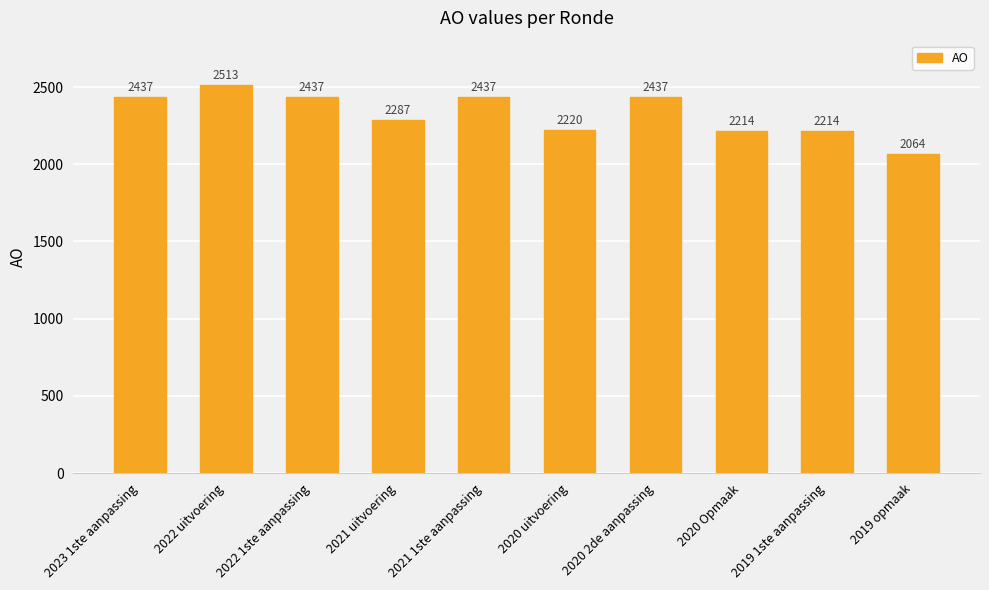

At which label is the value closest to 2288?

2021 uitvoering